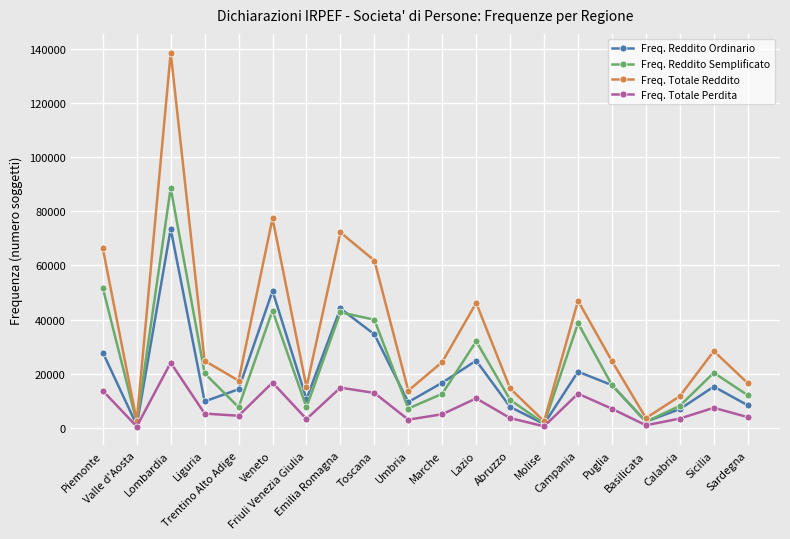

At which category does Freq. Totale Reddito reach its first local peak?

Lombardia